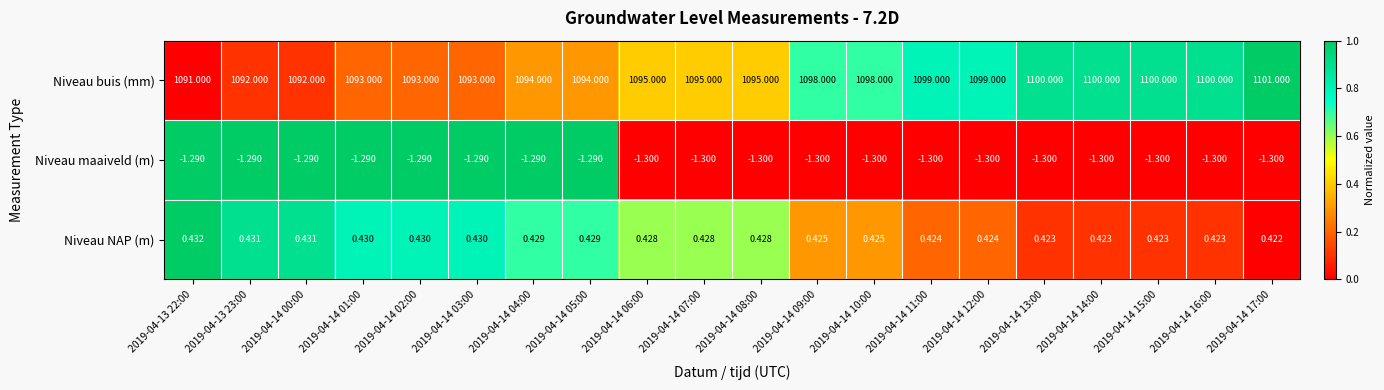

Is the value of Niveau maaiveld (m) at 2019-04-14 02:00 greater than the value of Niveau buis (mm) at 2019-04-14 01:00?

No